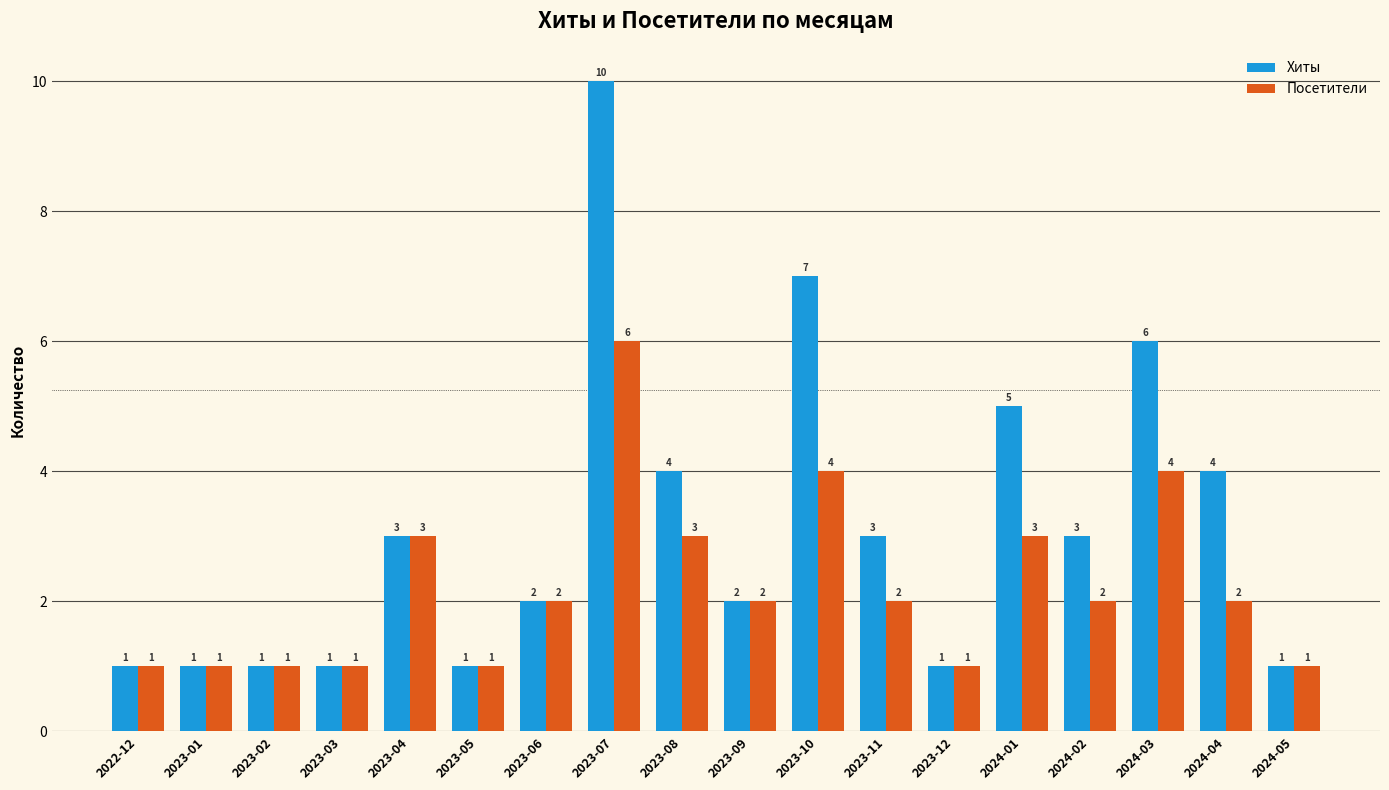

What is the greatest value displayed?

10